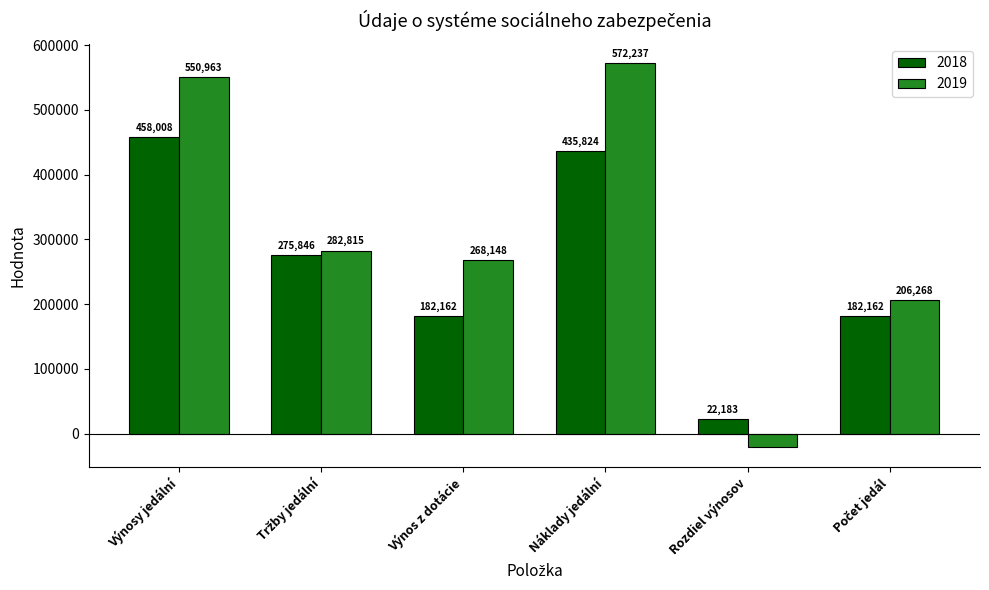

What value does the 2019 series have at Rozdiel výnosov?

-21273.9